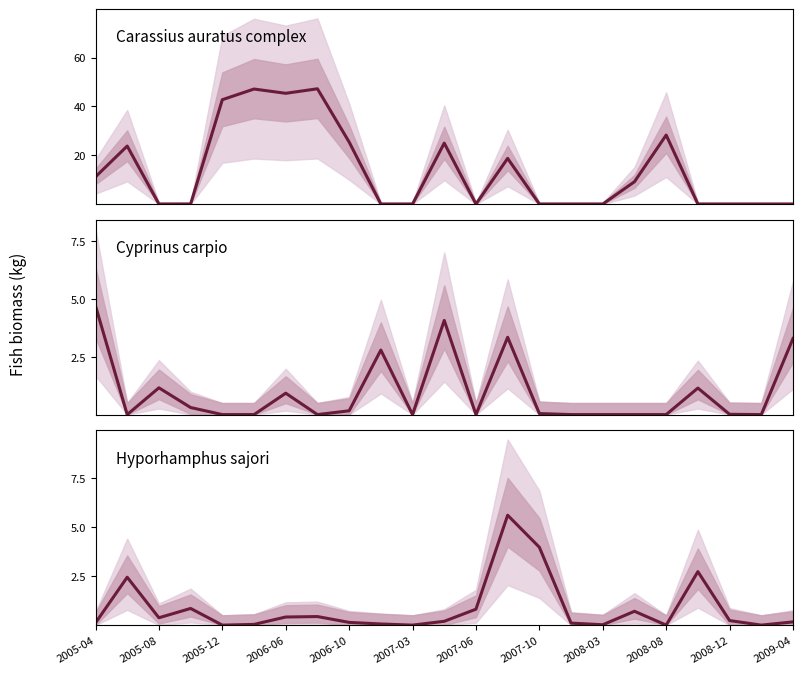

After their last crossing, which series has the higher values: Cyprinus carpio or Carassius auratus complex?

Cyprinus carpio